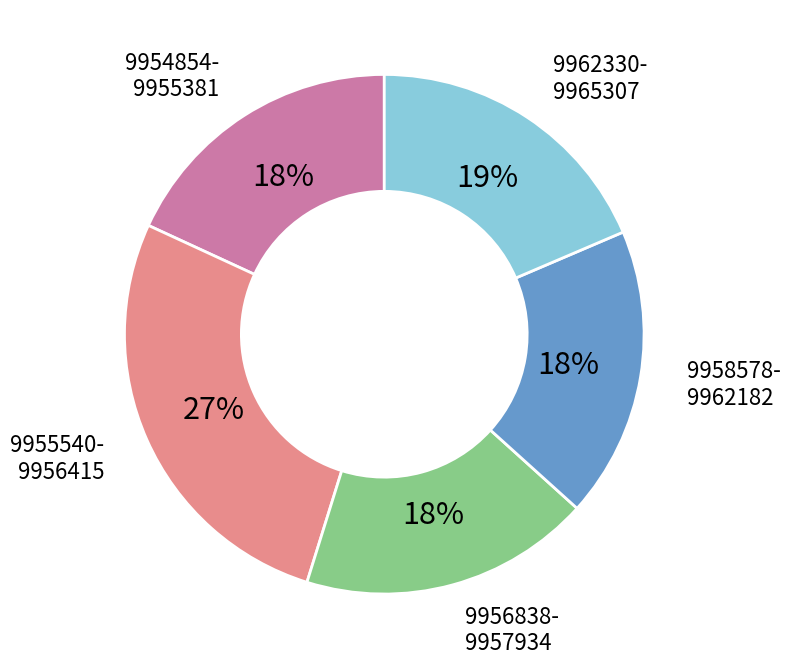

Is there a majority slice in this chart?

No